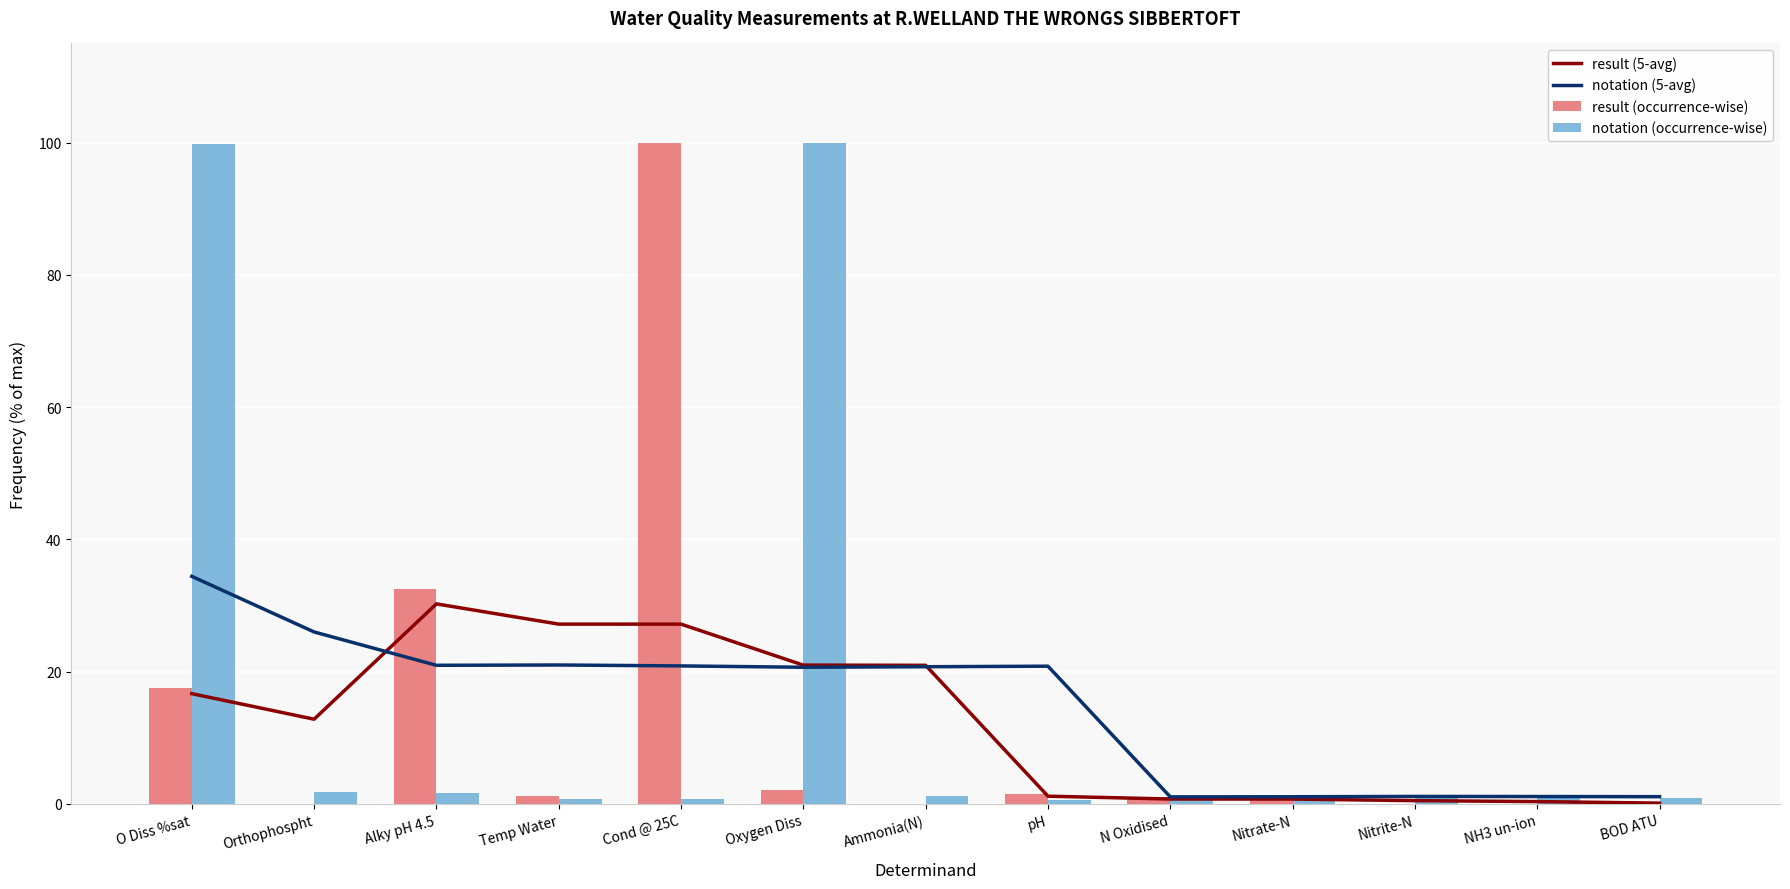

The result (occurrence-wise) series shows 0.0 at Nitrite-N. True or false?

True